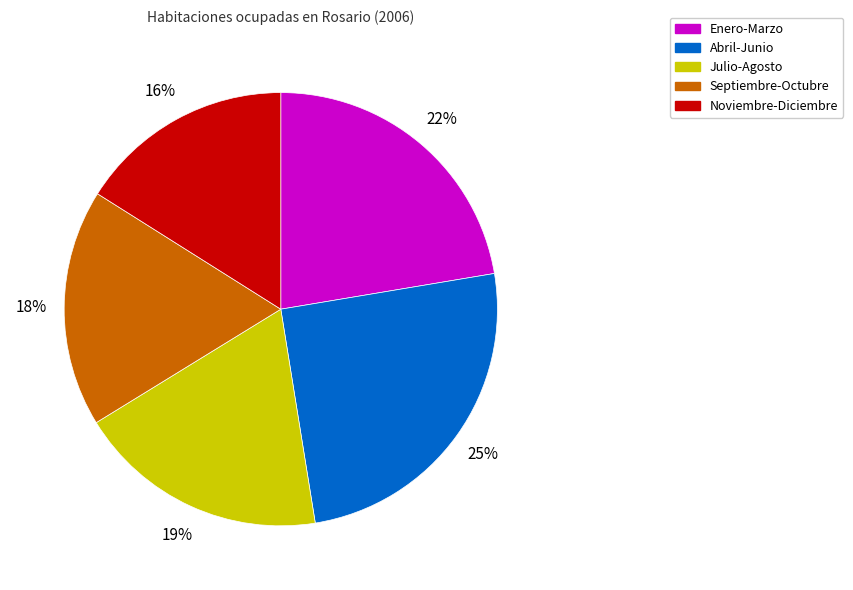

To the nearest percent, what is the average slice percentage?

20%